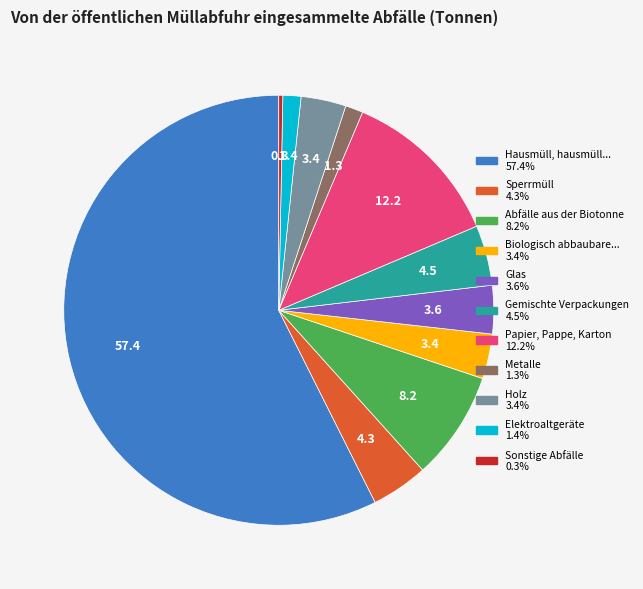

Is there any slice that represents more than half of the pie?

Yes